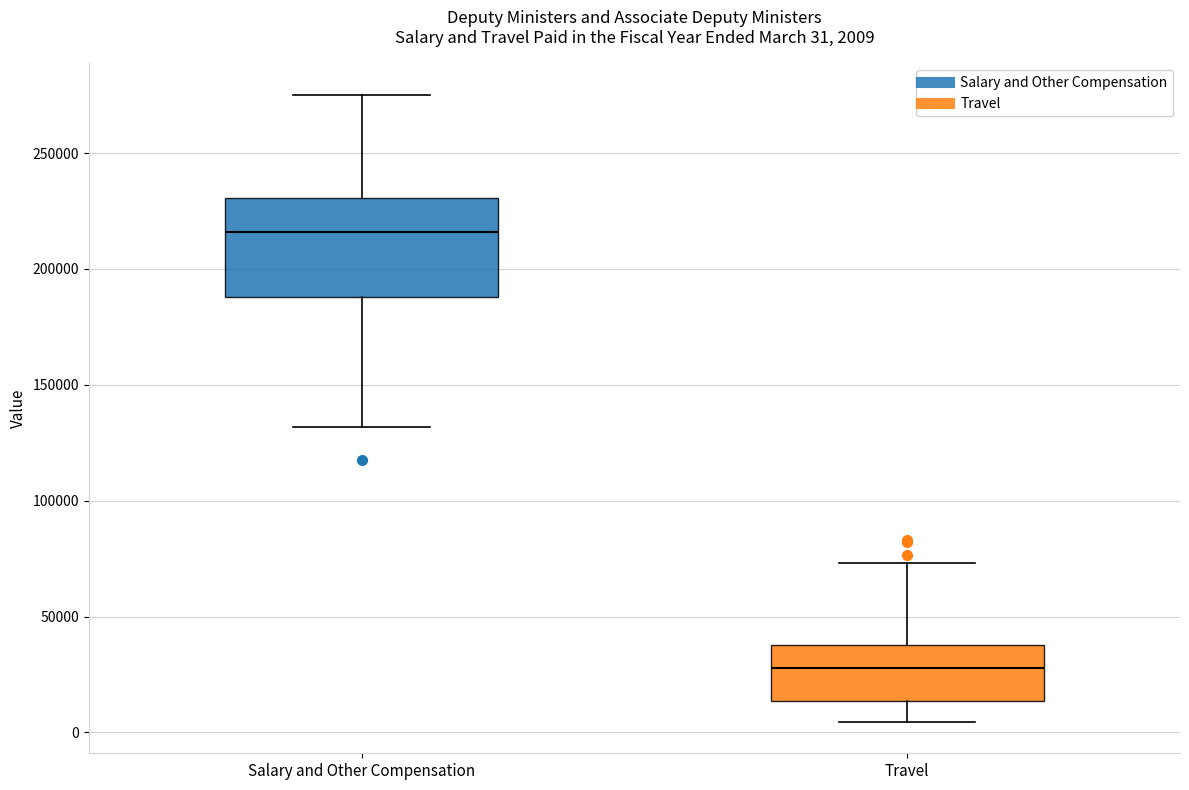

Comparing the boxes themselves (not the whiskers), which one is the tallest?

Salary and Other Compensation